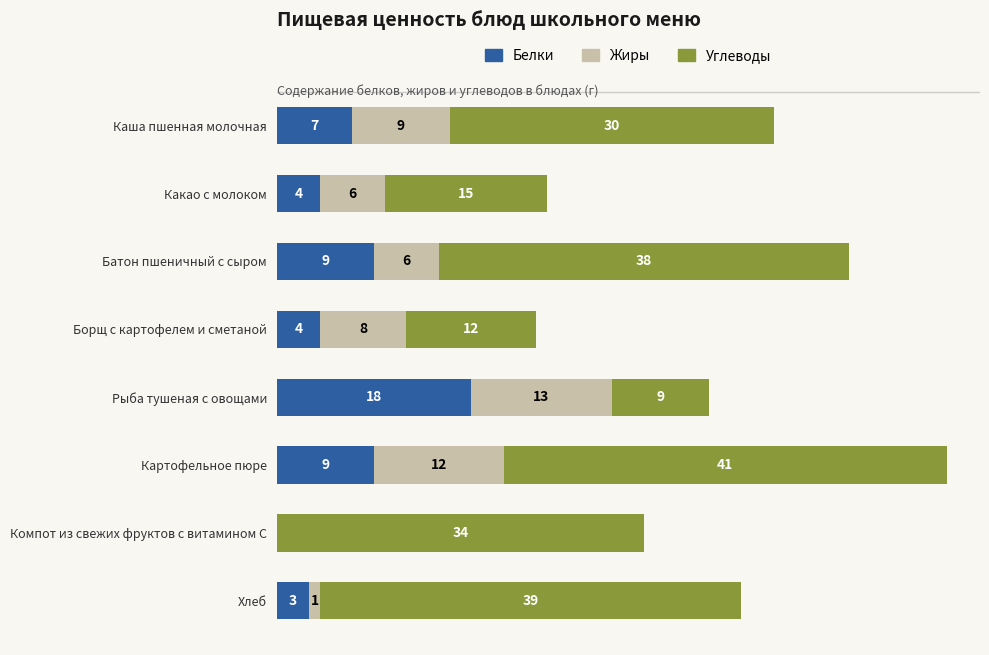

Which category has the highest value in the Белки series?

Рыба тушеная с овощами